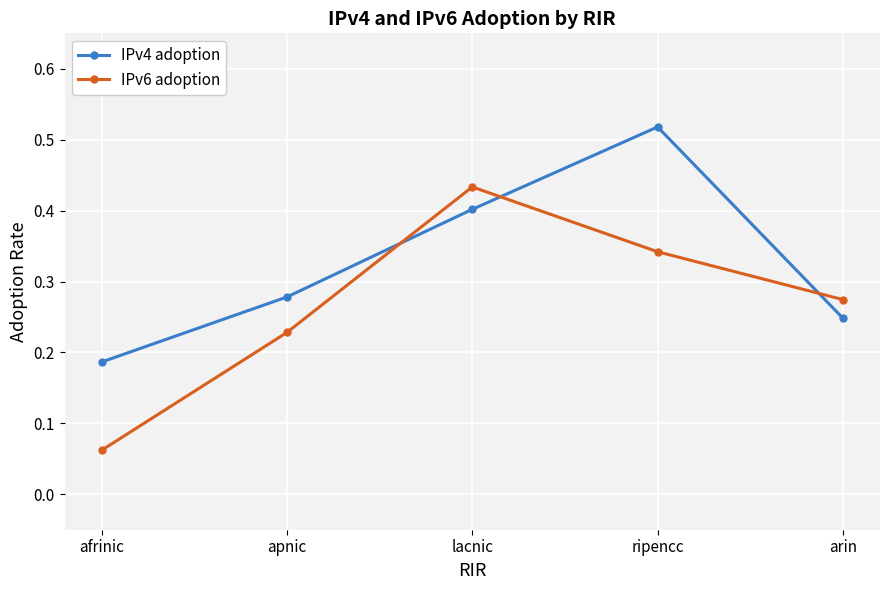

What position from the right is lacnic?

3